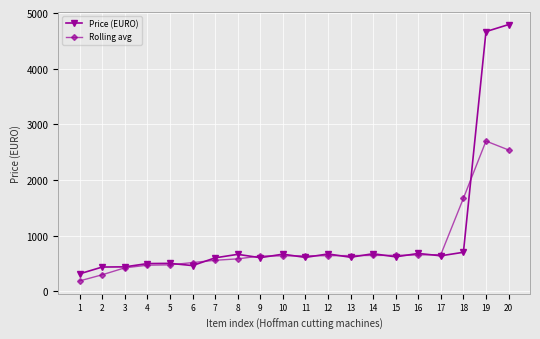

Between 11 and 20, which series saw the biggest shift?

Price (EURO)